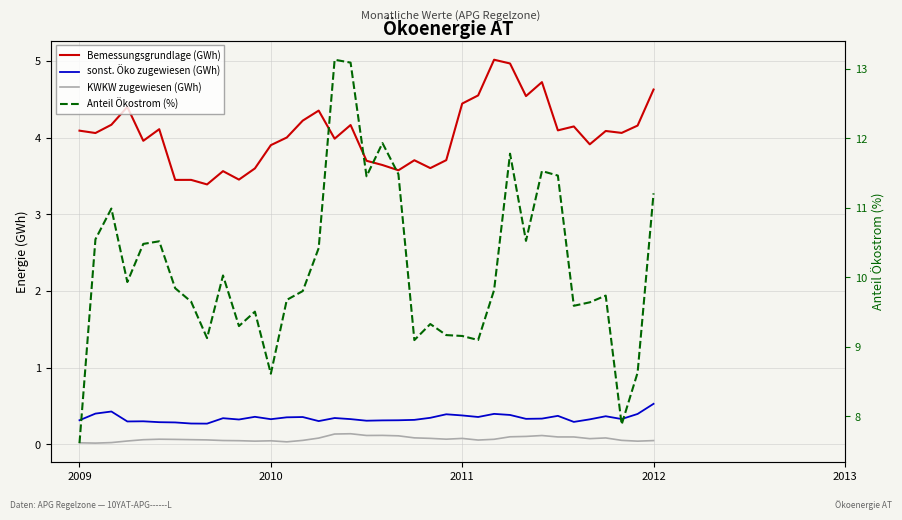

Count the KWKW zugewiesen (GWh) values in the range 0 to 1.

37